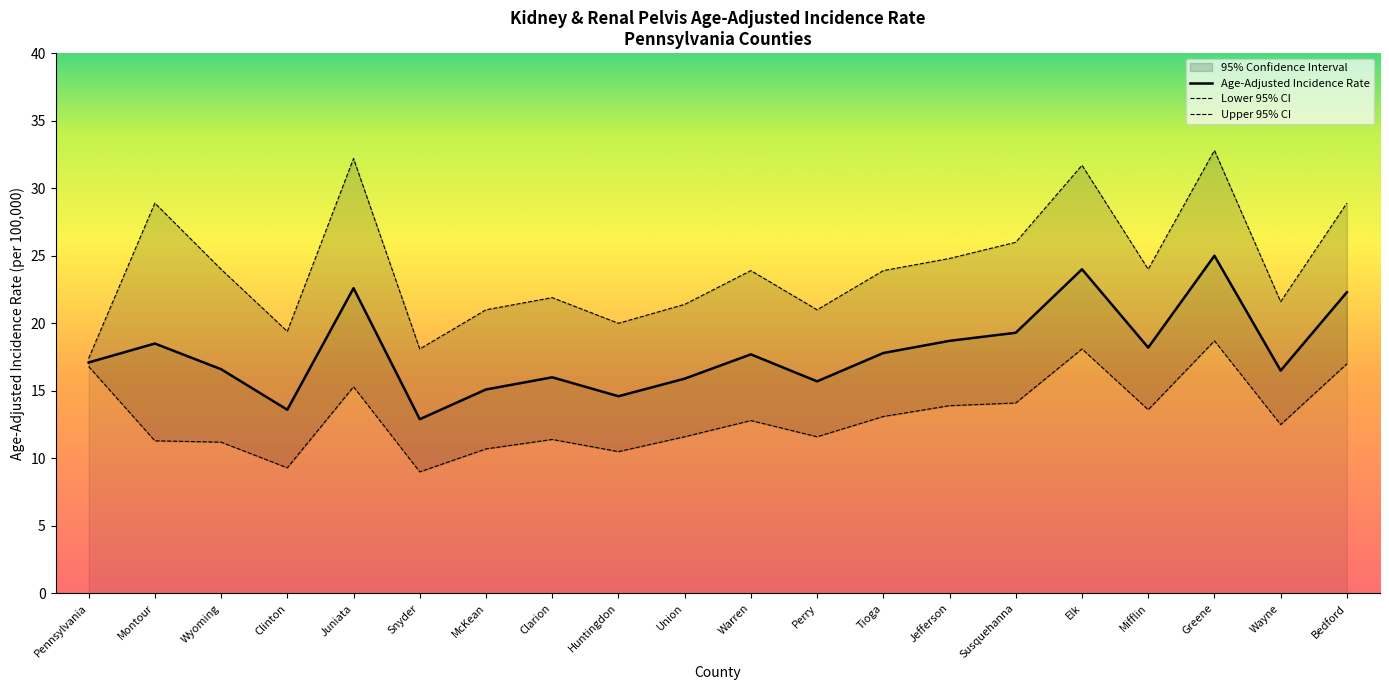

Which category has the lowest value in the Age-Adjusted Incidence Rate series?

Snyder